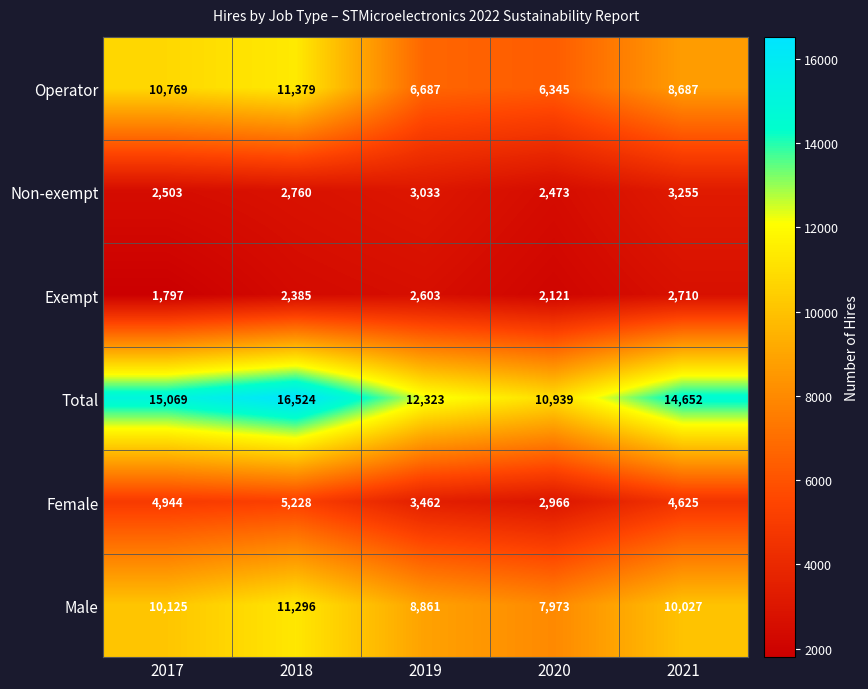

Reading left to right, list all the values displayed in this chart.

Operator: 10769	11379	6687	6345	8687
Non-exempt: 2503	2760	3033	2473	3255
Exempt: 1797	2385	2603	2121	2710
Total: 15069	16524	12323	10939	14652
Female: 4944	5228	3462	2966	4625
Male: 10125	11296	8861	7973	10027